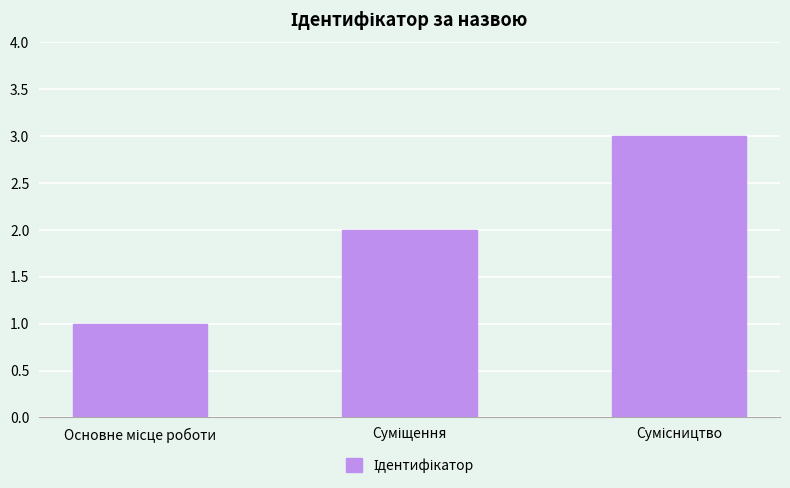

What is the value of the 3rd bar from the left?

3